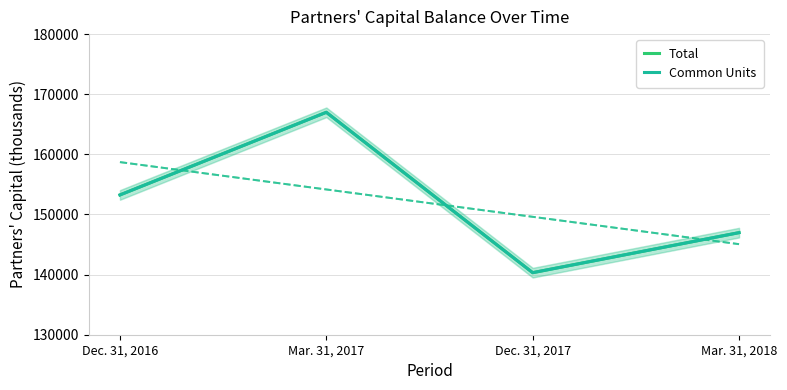

What is the difference between the maximum and minimum values in the Total series?

26674